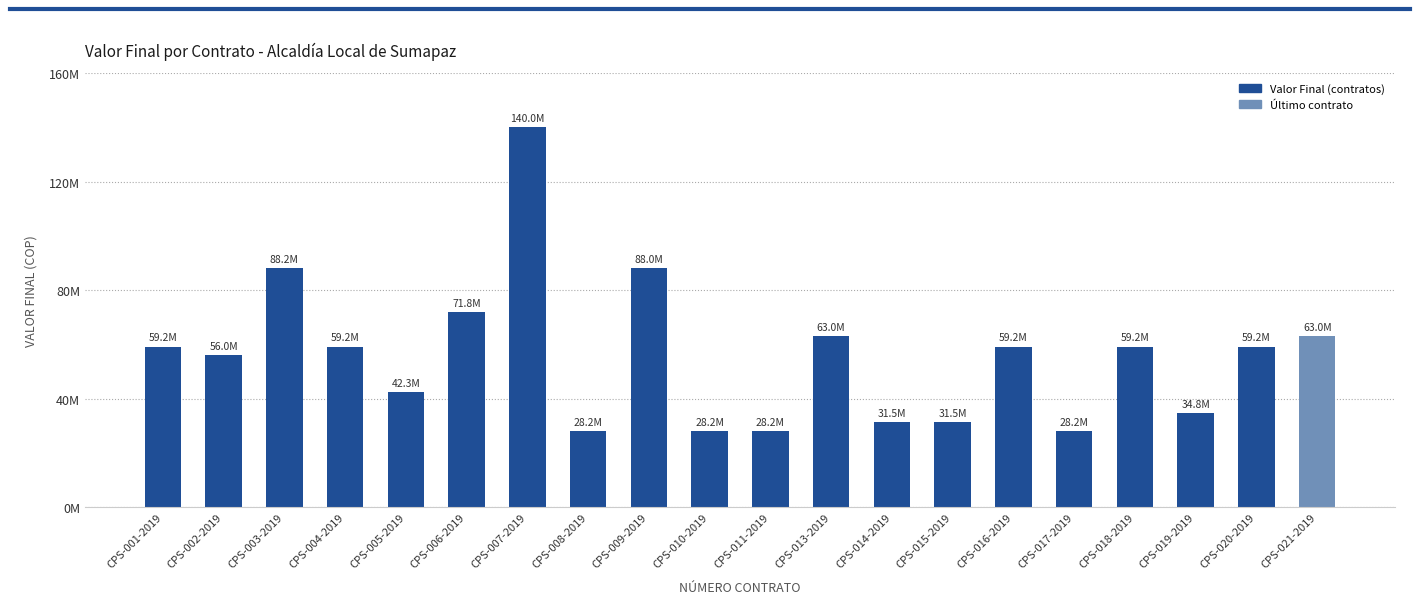

Does the chart contain any negative values?

No